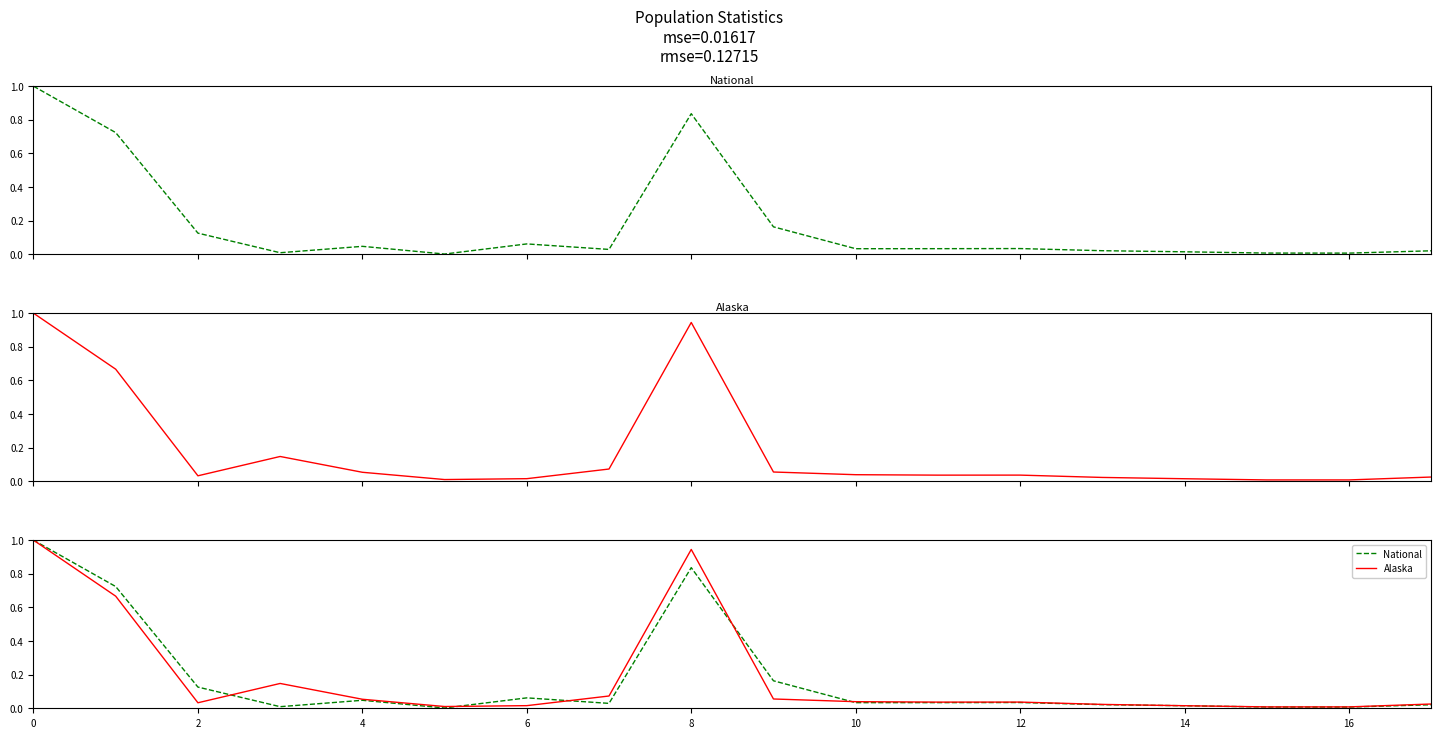

True or false: Alaska and National cross at least once.

True